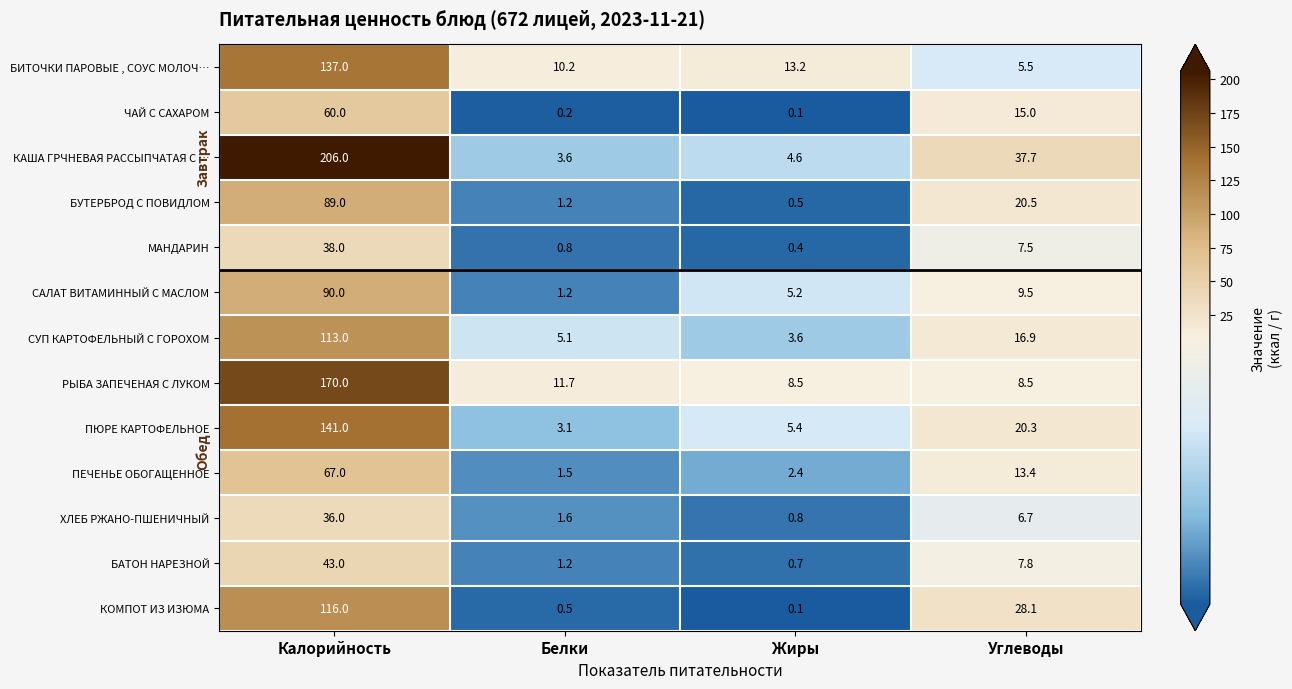

What is the maximum value shown in the chart?

206.0